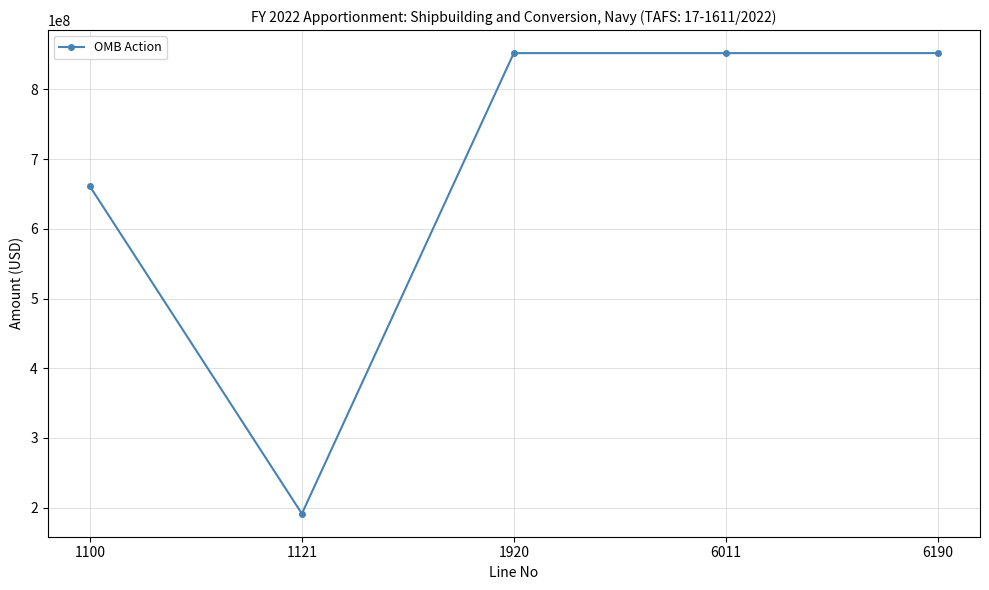

Count the number of data series in this chart.

1